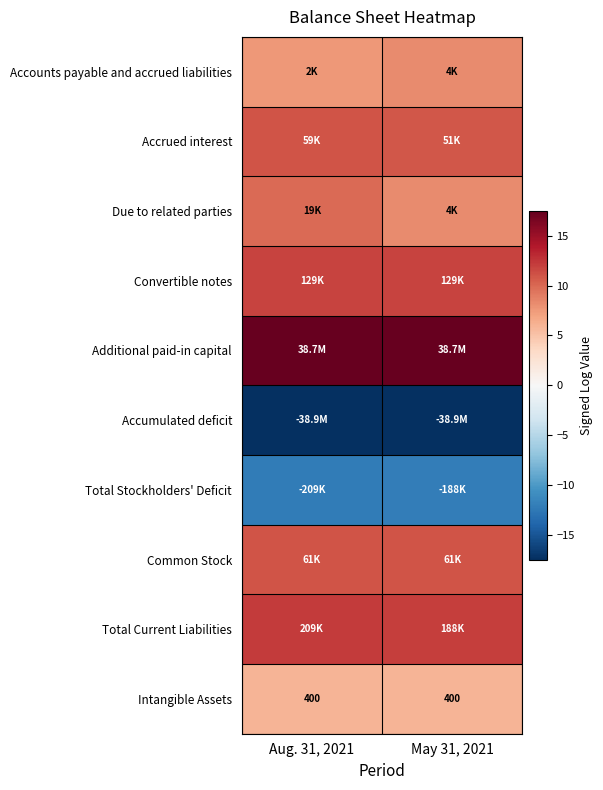

List the labels in order of Accrued interest value, smallest first.

May 31, 2021, Aug. 31, 2021